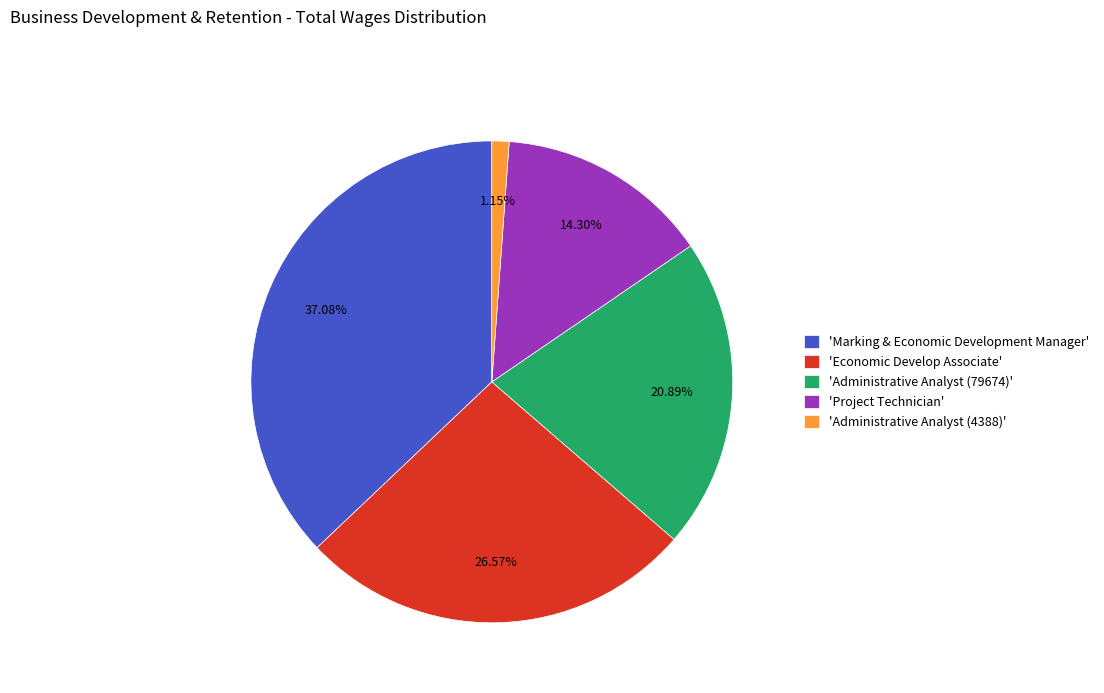

Do 'Administrative Analyst (79674)' and 'Administrative Analyst (4388)' together represent more than half of the pie?

No